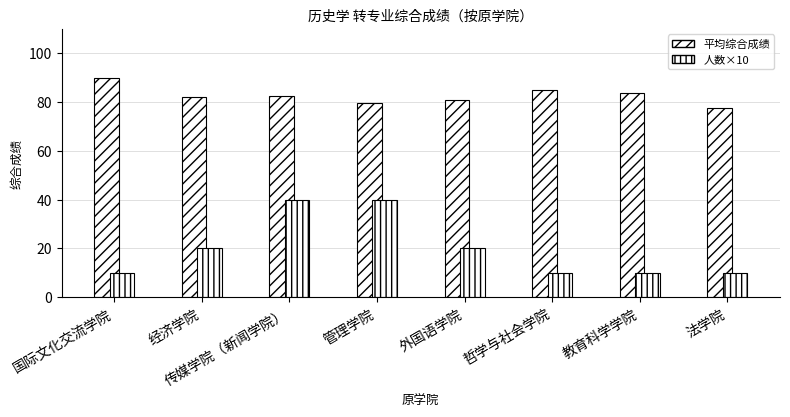

At which label does 人数×10 first exceed 20?

传媒学院（新闻学院）